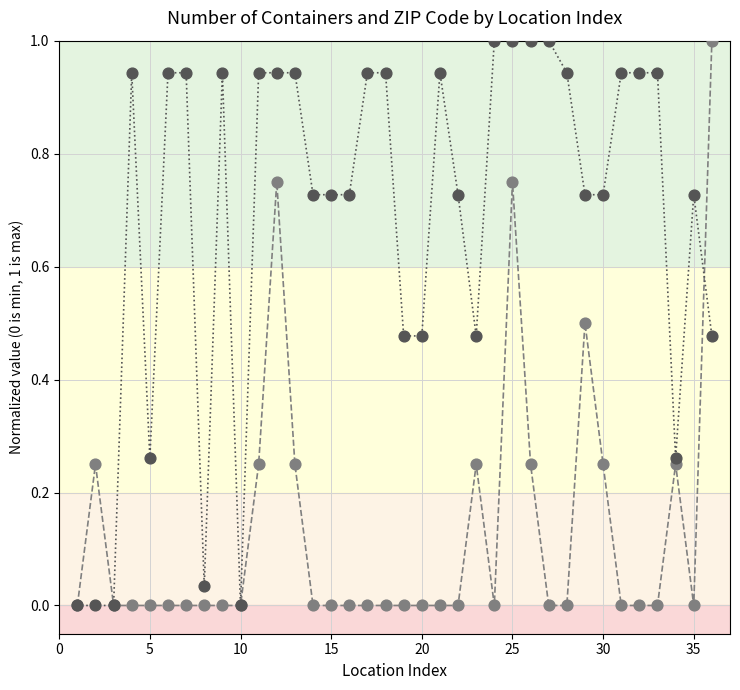

What are all the series names shown in the legend?

# OF CONTAINERS, ZIP